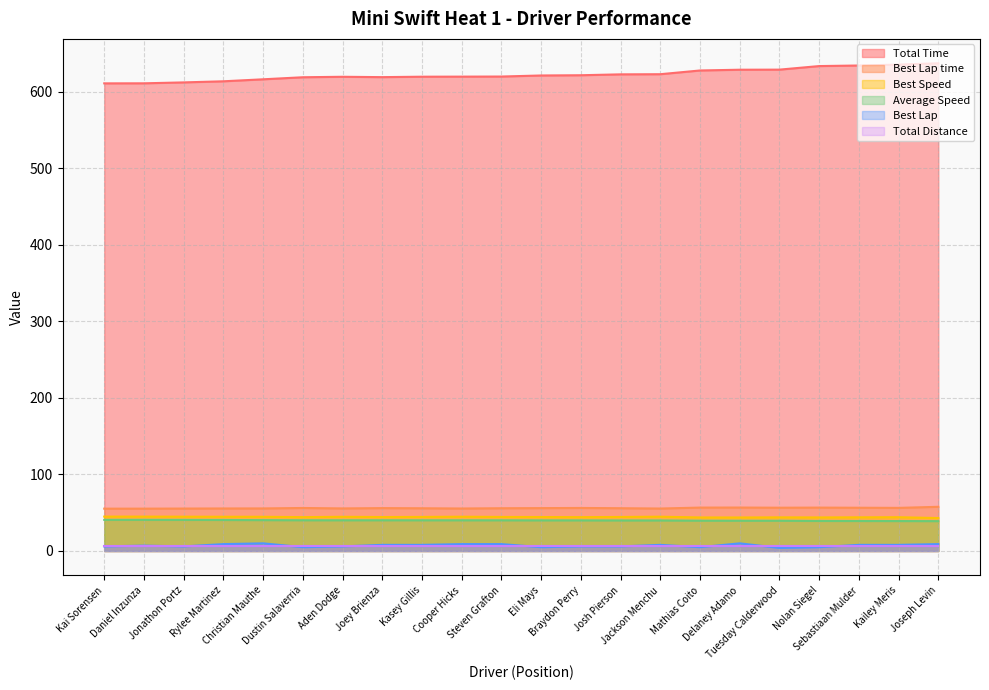

True or false: Best Lap has more than 0 points higher than both neighbors.

True